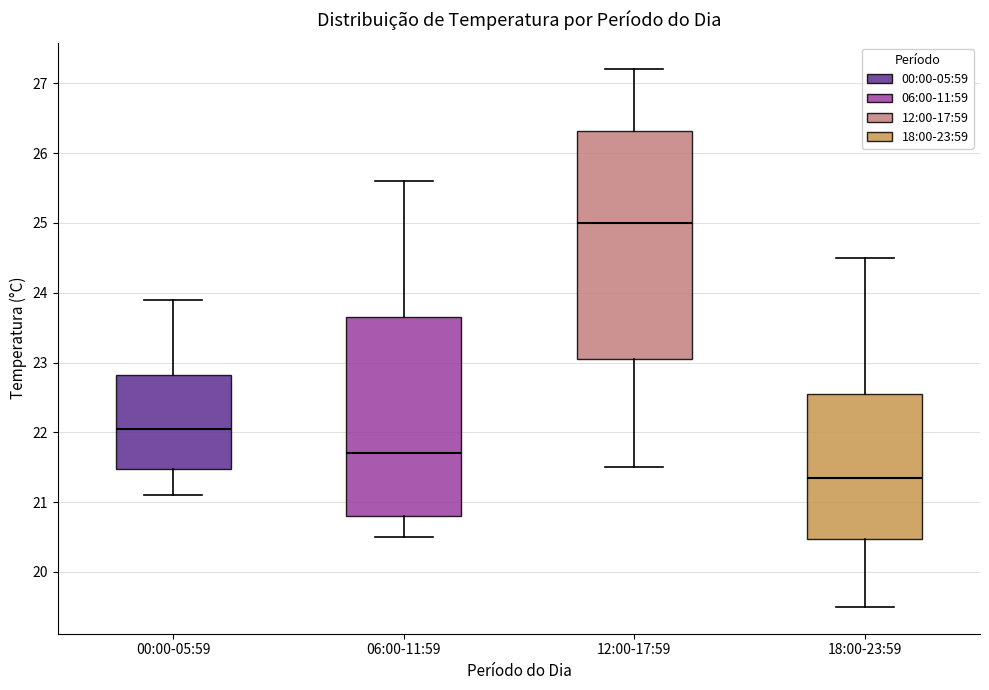

Reading left to right, transcribe this box plot: for each box, give where its median line is, the range the box spans, and where its two whiskers end, as read against the y-axis. The values are not printed on the chart, so give them approximately, as read against the axis.

00:00-05:59: median 22.1, box 21.5 to 22.8, whiskers 21.1 to 23.9
06:00-11:59: median 21.7, box 20.8 to 23.7, whiskers 20.5 to 25.6
12:00-17:59: median 25.0, box 23.1 to 26.3, whiskers 21.5 to 27.2
18:00-23:59: median 21.4, box 20.5 to 22.6, whiskers 19.5 to 24.5